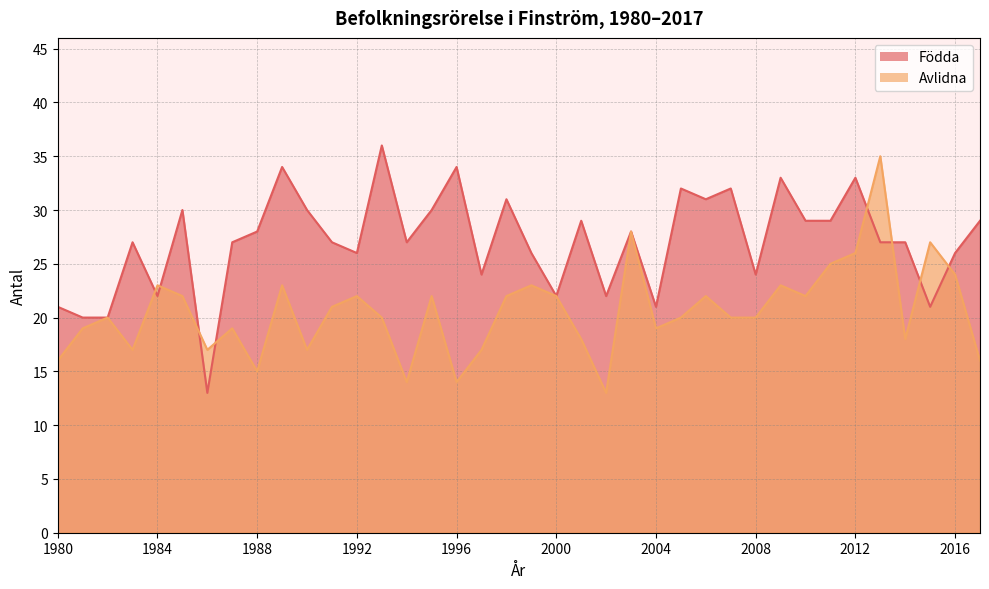

What is the difference between the second highest and minimum values in the Avlidna series?

15